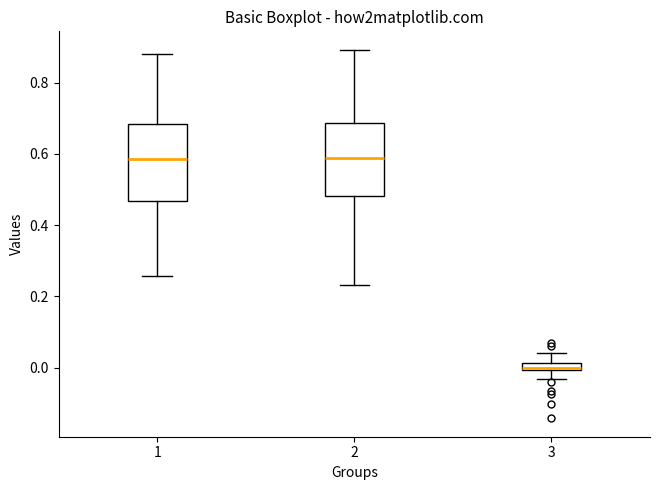

Which box has the lowest median line?

3